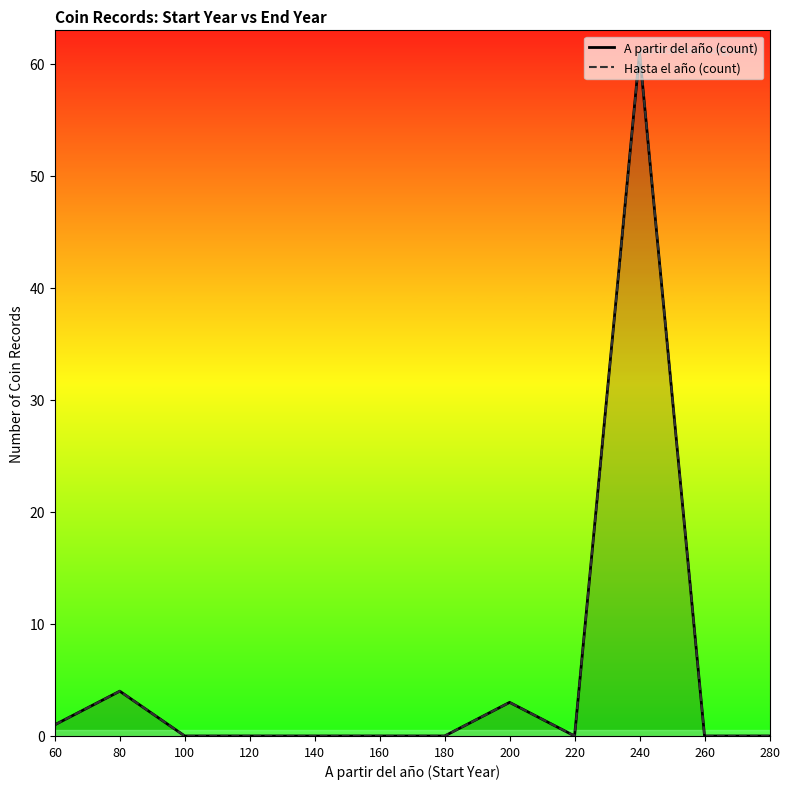

Does the chart have visible grid lines?

No